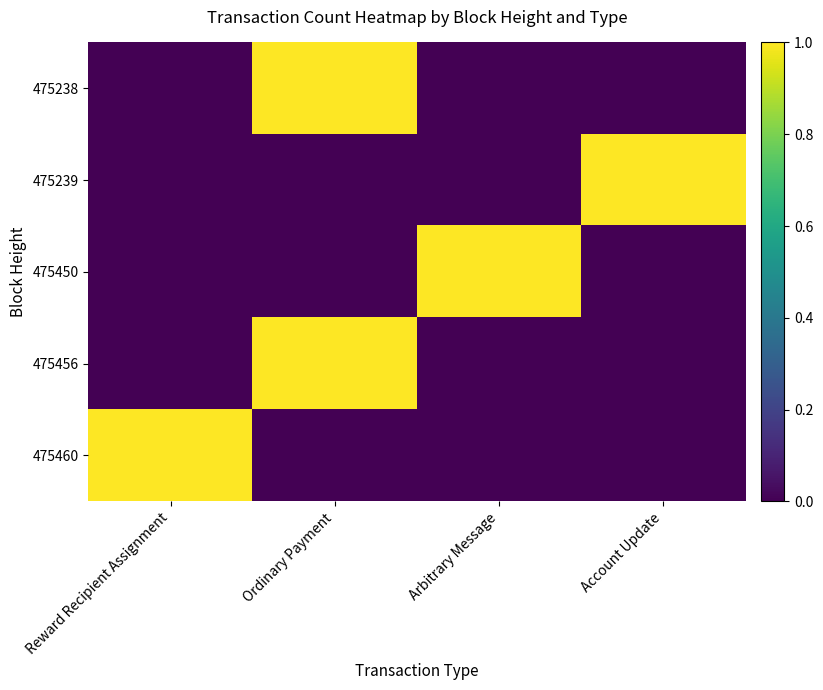

Which has a higher value, Ordinary Payment or Account Update?

Ordinary Payment